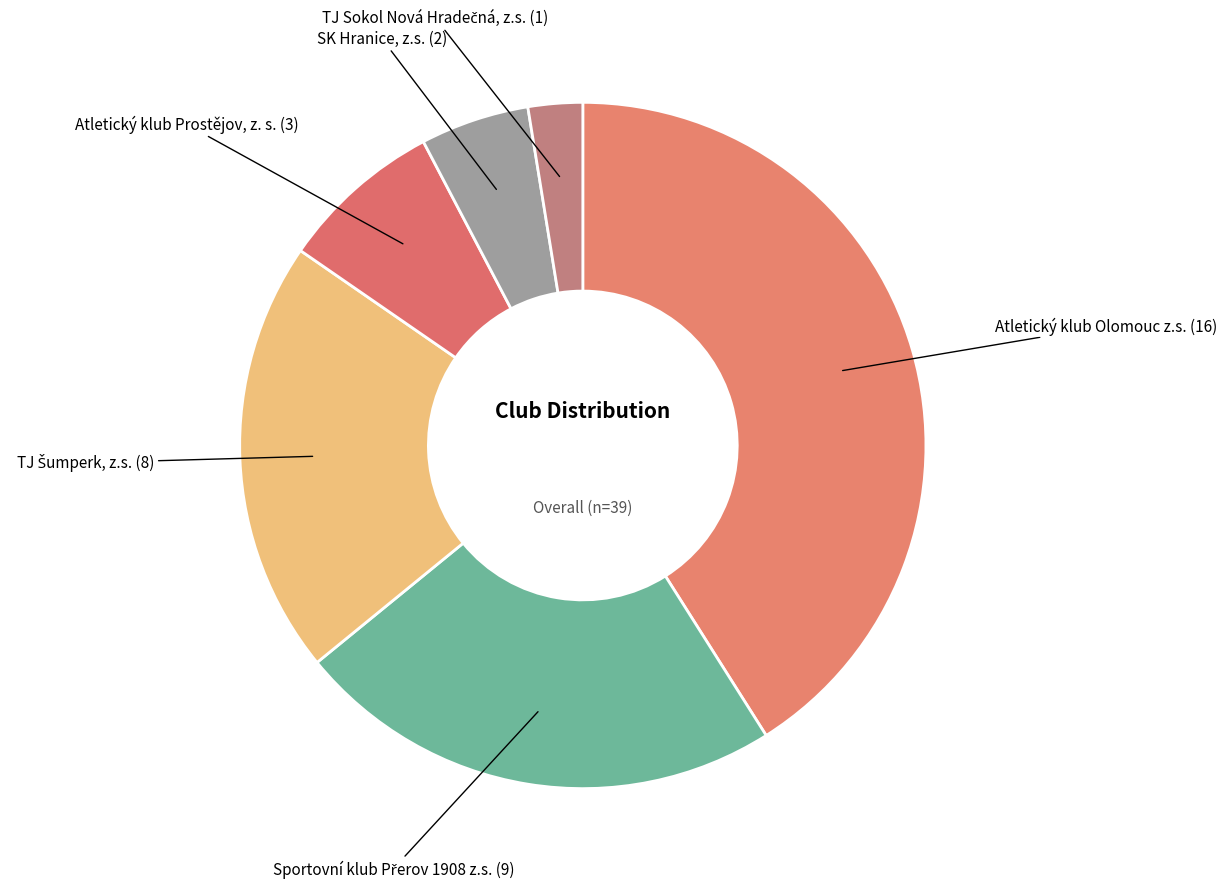

Rank the categories by value from highest to lowest.

Atletický klub Olomouc z.s., Sportovní klub Přerov 1908 z.s., TJ Šumperk, z.s., Atletický klub Prostějov, z. s., SK Hranice, z.s., TJ Sokol Nová Hradečná, z.s.